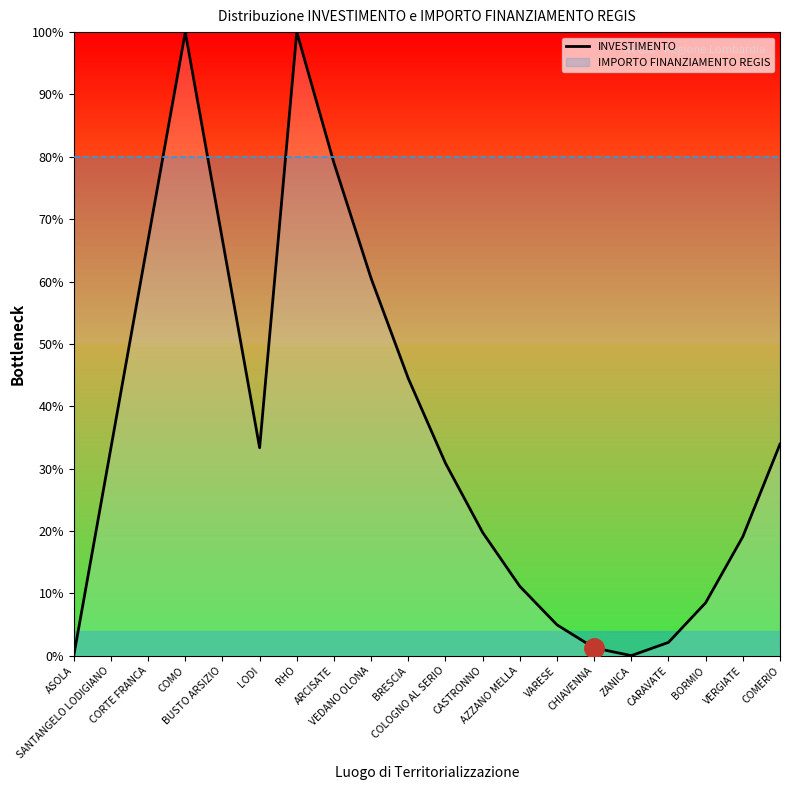

Rank the categories by value from lowest to highest.

ASOLA, ZANICA, CHIAVENNA, CARAVATE, VARESE, BORMIO, AZZANO MELLA, VERGIATE, CASTRONNO, COLOGNO AL SERIO, SANTANGELO LODIGIANO, LODI, COMERIO, BRESCIA, VEDANO OLONA, CORTE FRANCA, BUSTO ARSIZIO, ARCISATE, COMO, RHO